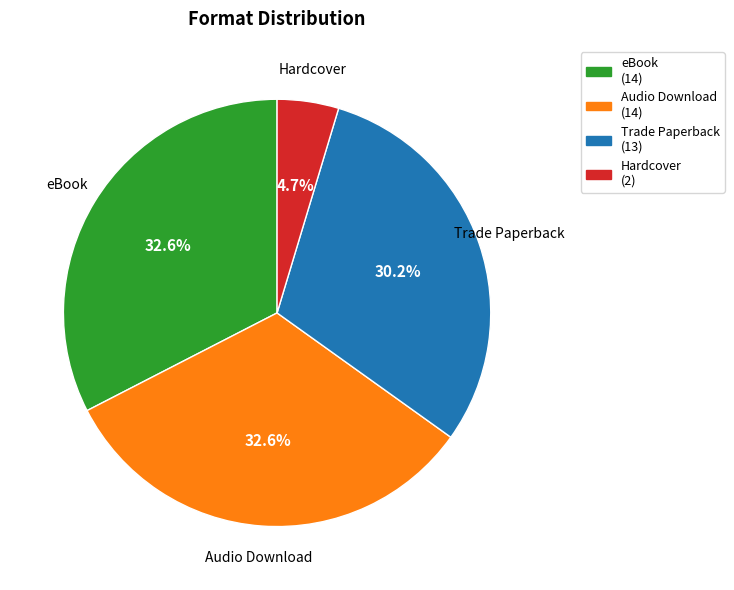

Is eBook (14) the majority of the pie?

No